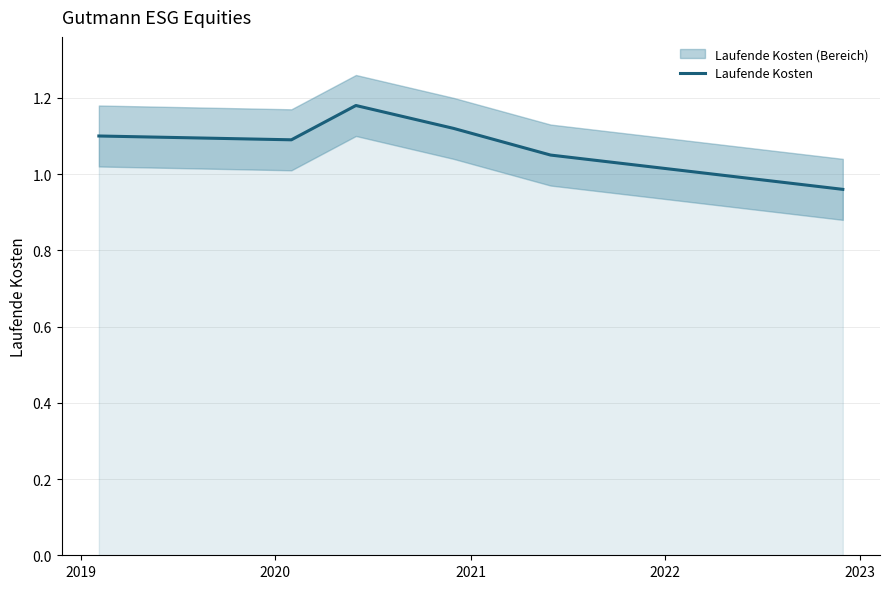

The value at 2022 is 1.8. True or false?

False